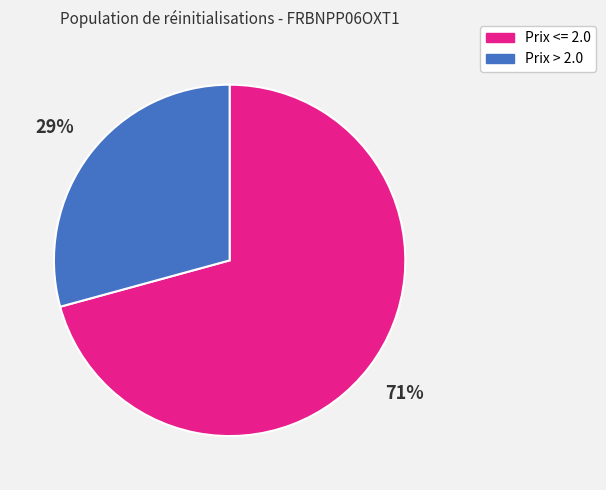

Is there a majority slice in this chart?

Yes